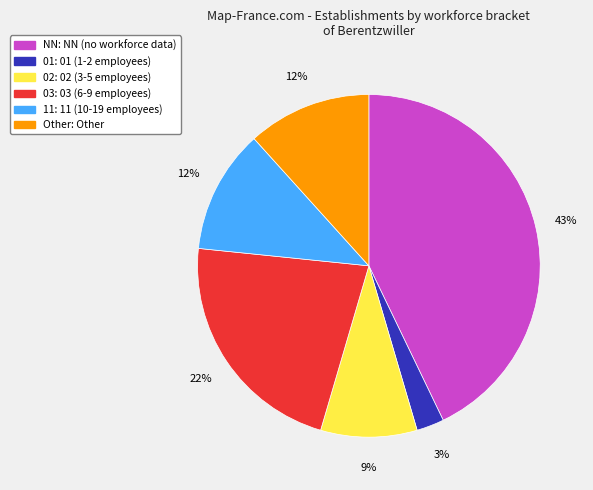

Which has a higher value, Other or 02?

Other